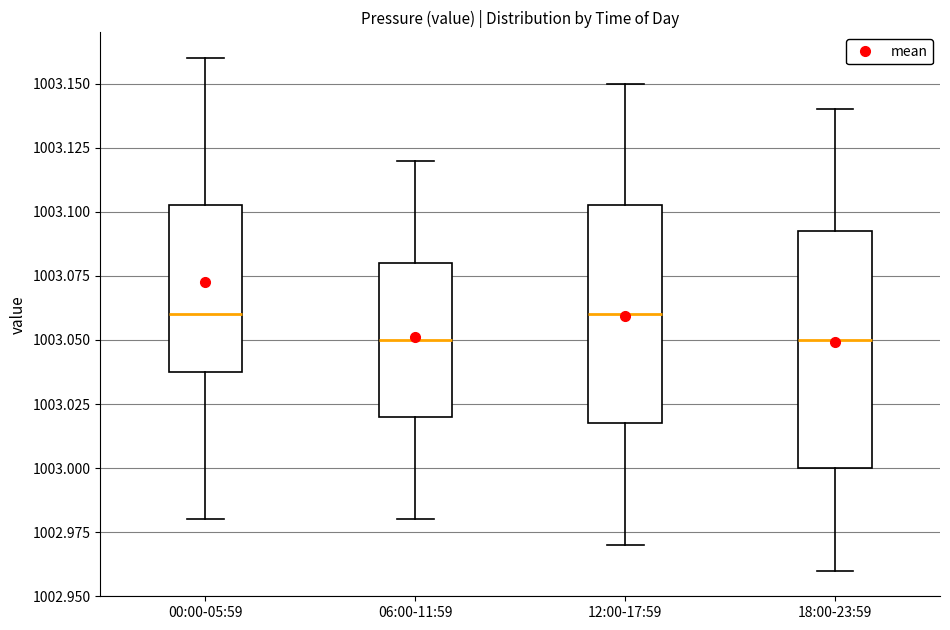

Reading left to right, transcribe this box plot: for each box, give where its median line is, the range the box spans, and where its two whiskers end, as read against the y-axis. The values are not printed on the chart, so give them approximately, as read against the axis.

00:00-05:59: median 1003.060, box 1003.040 to 1003.105, whiskers 1002.980 to 1003.160
06:00-11:59: median 1003.050, box 1003.020 to 1003.080, whiskers 1002.980 to 1003.120
12:00-17:59: median 1003.060, box 1003.020 to 1003.105, whiskers 1002.970 to 1003.150
18:00-23:59: median 1003.050, box 1003.000 to 1003.095, whiskers 1002.960 to 1003.140